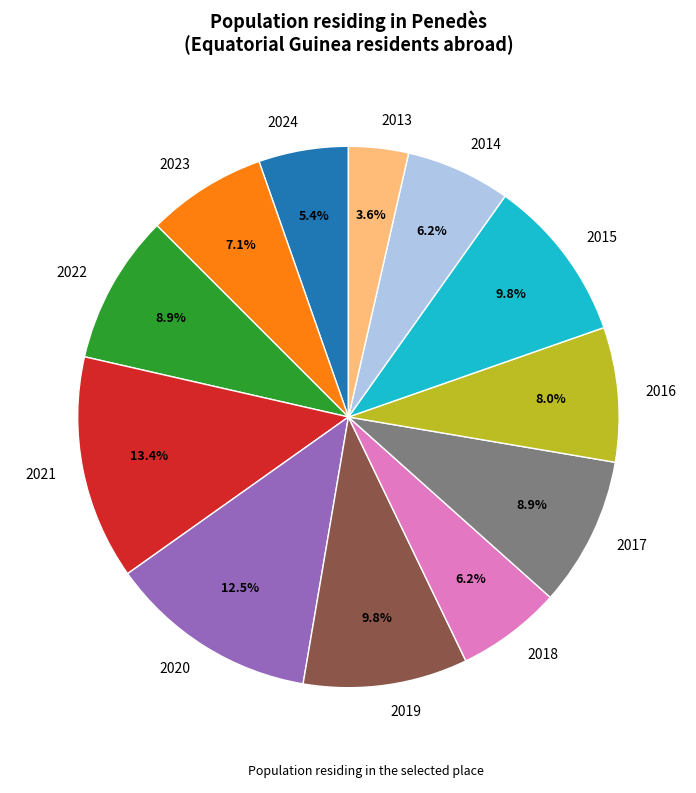

To the nearest percent, what percentage of the pie is 2023?

7%